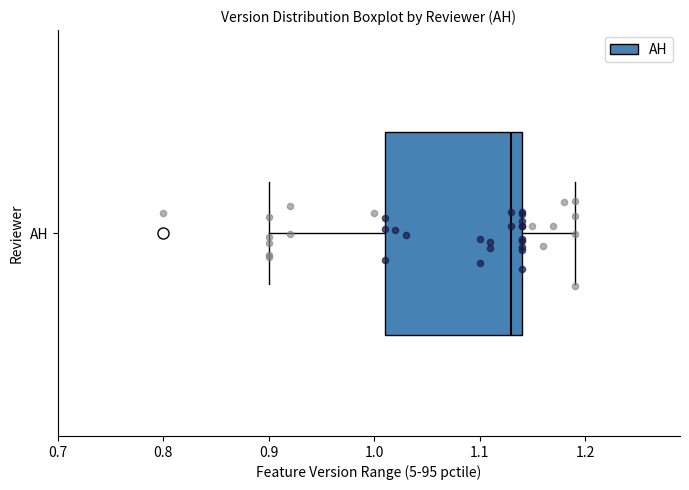

Read this box plot against the x-axis: the position of the median line, the range covered by the box, and the ends of both whiskers. The values are not printed on the chart, so give them approximately, as read against the axis.

median 1.13, box 1.01 to 1.14, whiskers 0.90 to 1.19